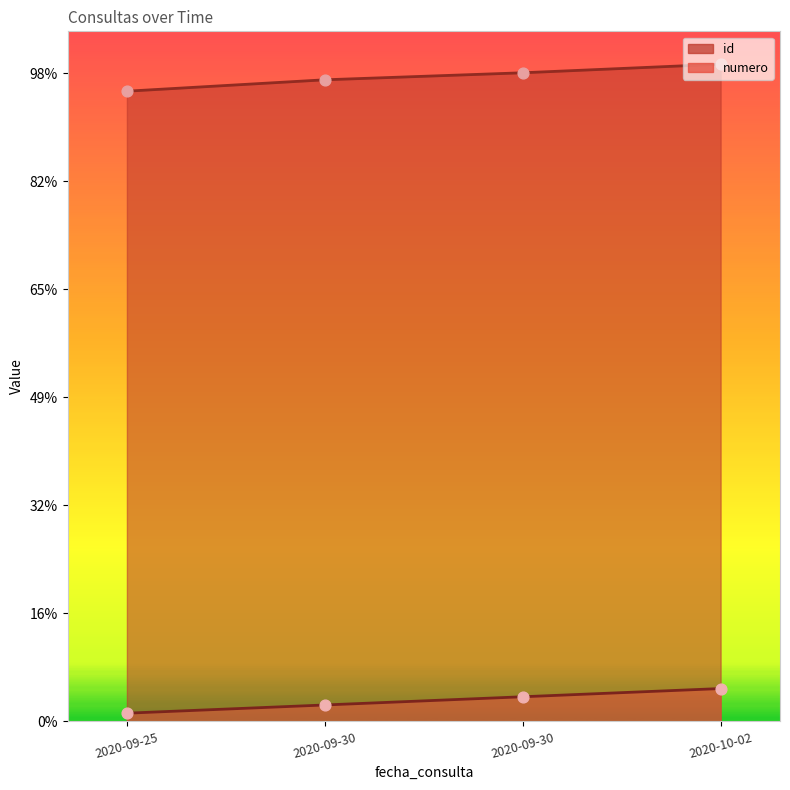

Which series reaches the maximum Y coordinate?

id